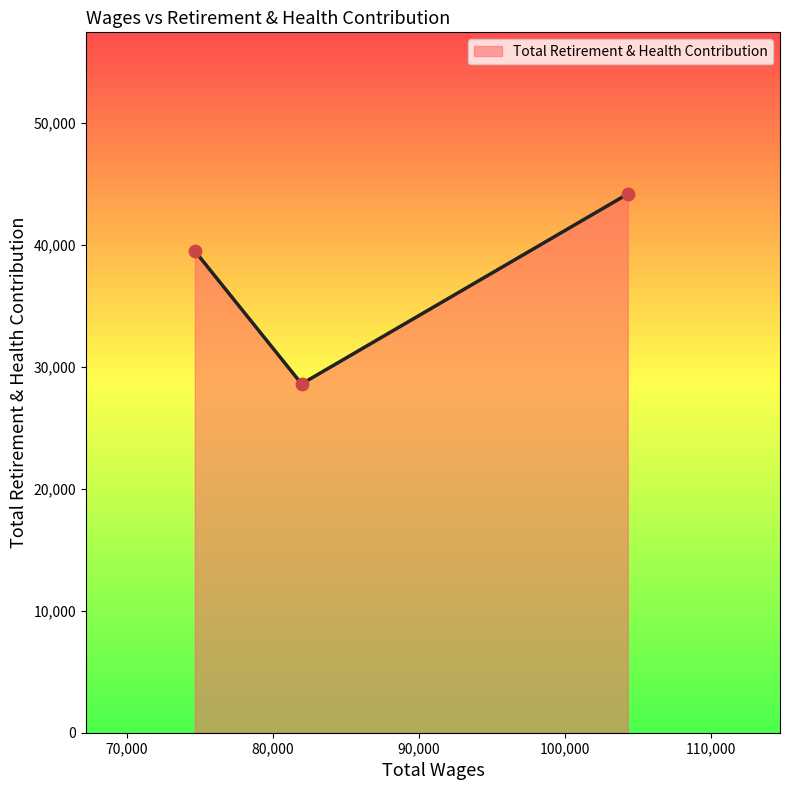

What is the minimum value shown in the chart?

28604